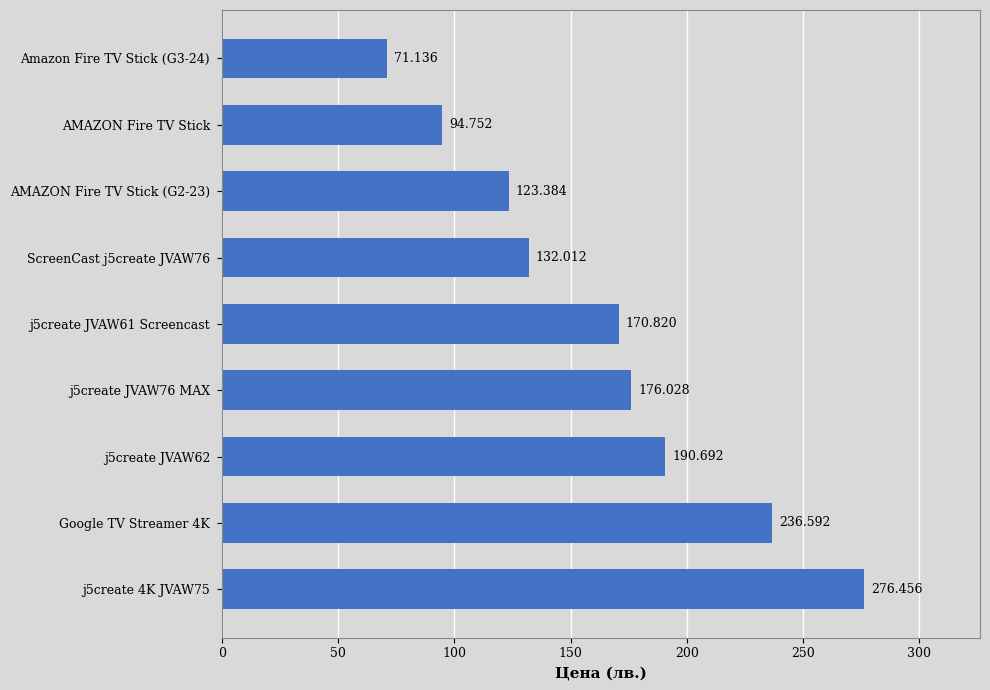

How many categories are shown in the chart?

9